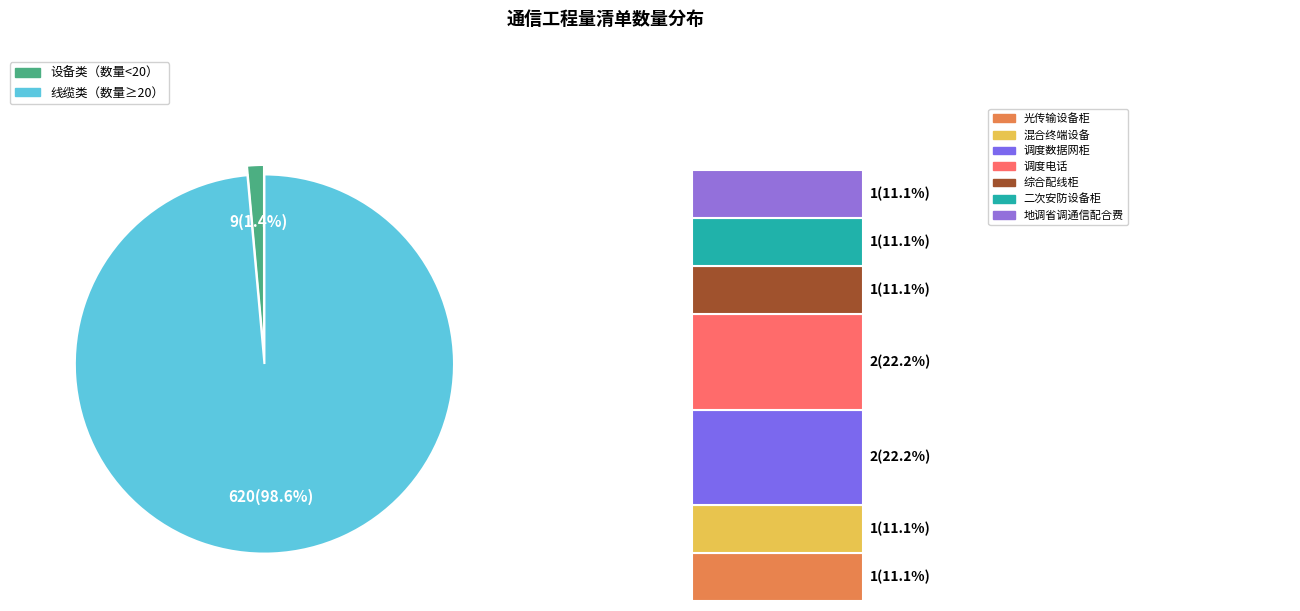

Is PE子管 the majority of the pie?

No